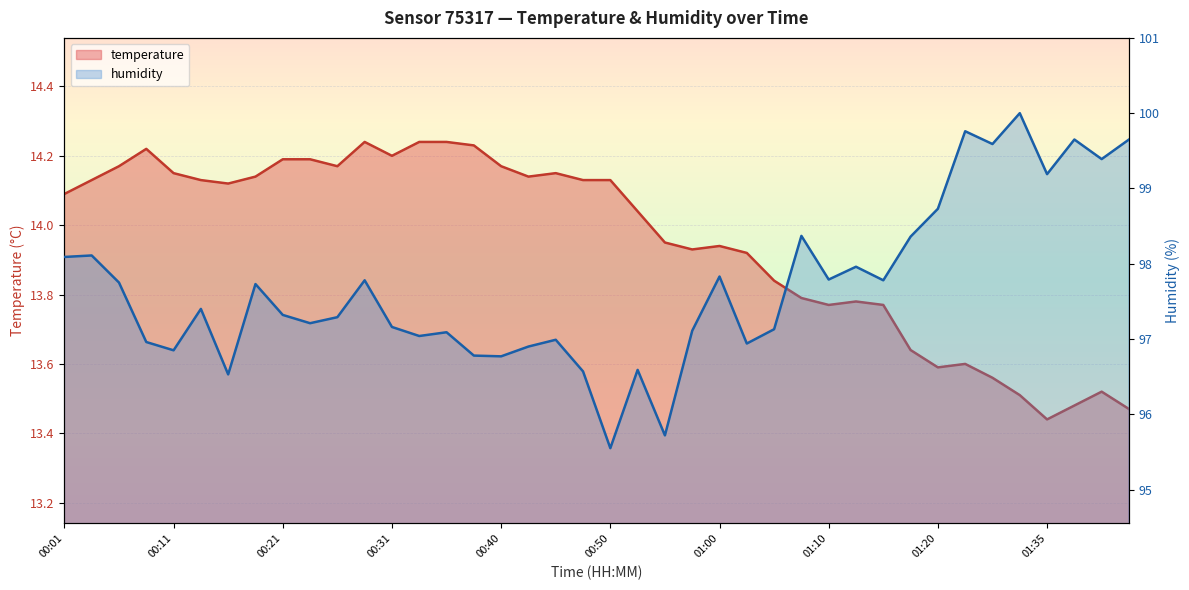

What is the difference between the maximum and minimum values in the humidity series?

4.5